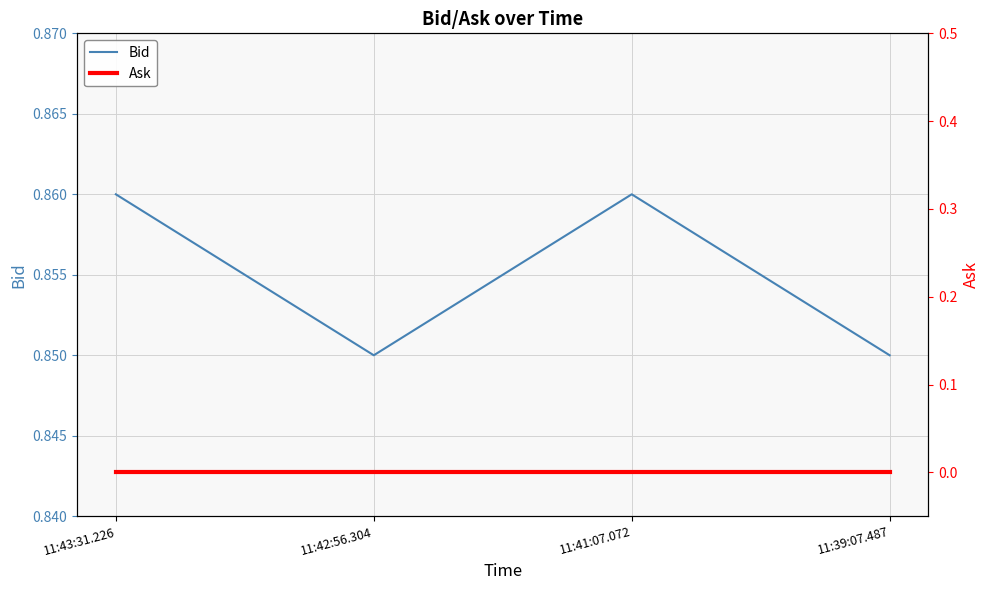

Reading right to left, list all the values displayed in this chart.

Bid: 11:39:07.487=0.8	11:41:07.072=0.9	11:42:56.304=0.8	11:43:31.226=0.9
Ask: 11:39:07.487=0.0	11:41:07.072=0.0	11:42:56.304=0.0	11:43:31.226=0.0